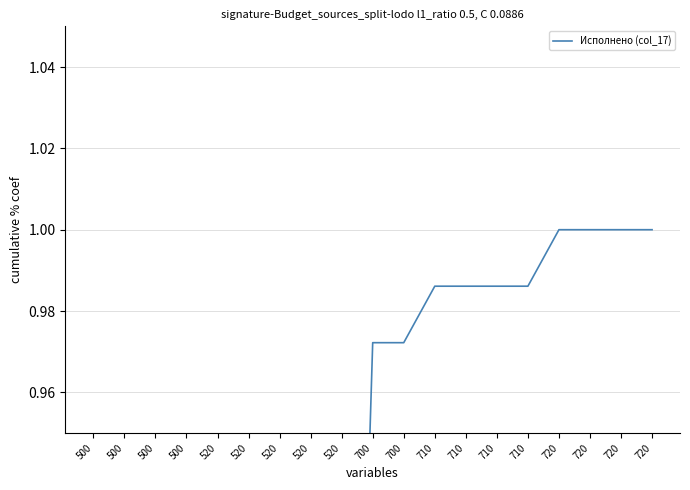

What is the difference between the maximum and minimum values?

0.3